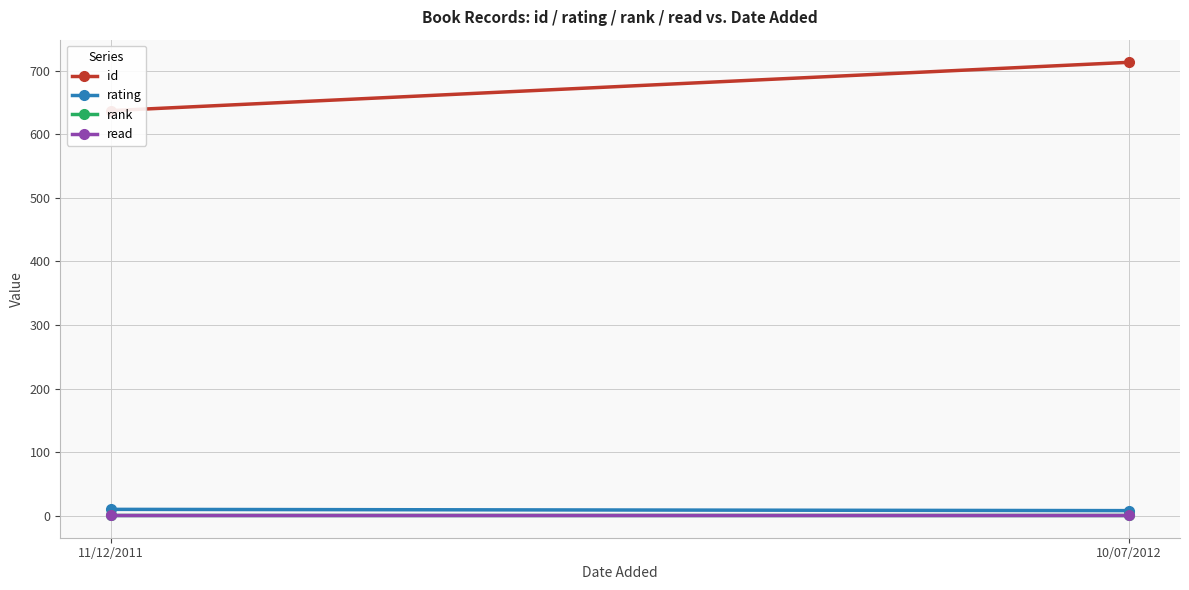

What position from the right is 11/12/2011?

2